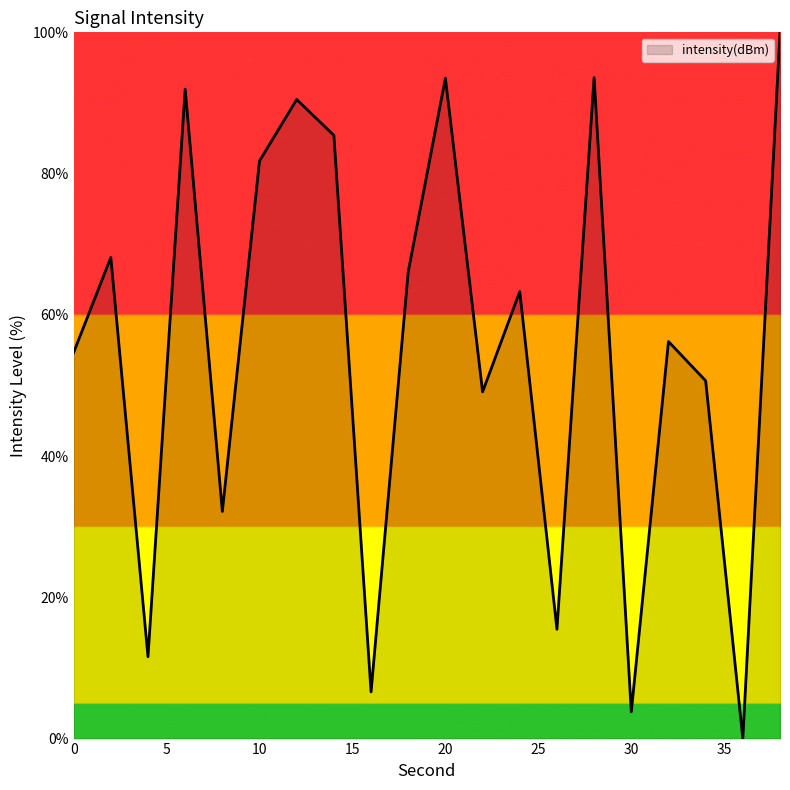

Does the chart have visible grid lines?

No